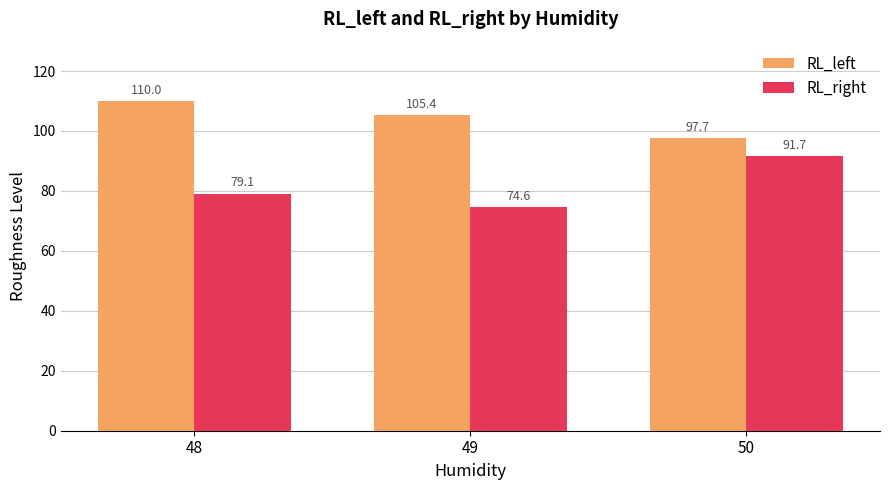

What is the total value across all series at 48?

189.1